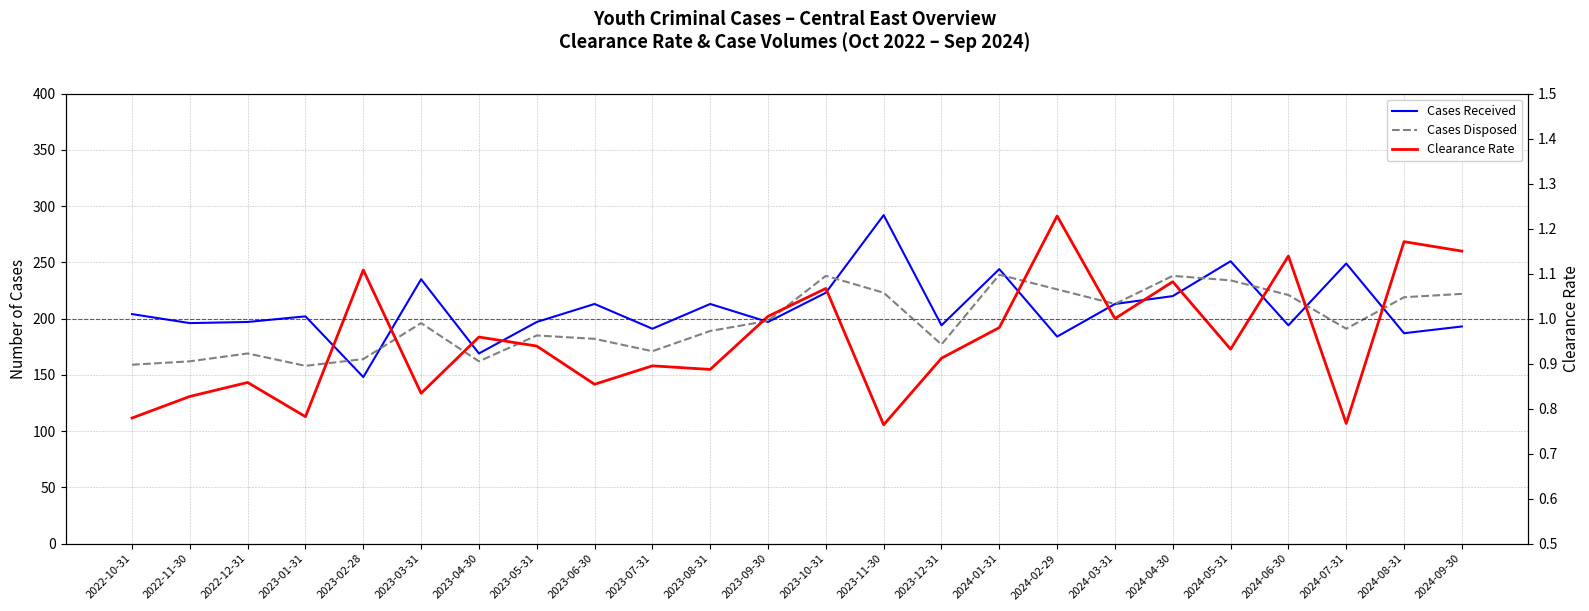

True or false: Cases Received and Cases Disposed intersect in this chart.

True